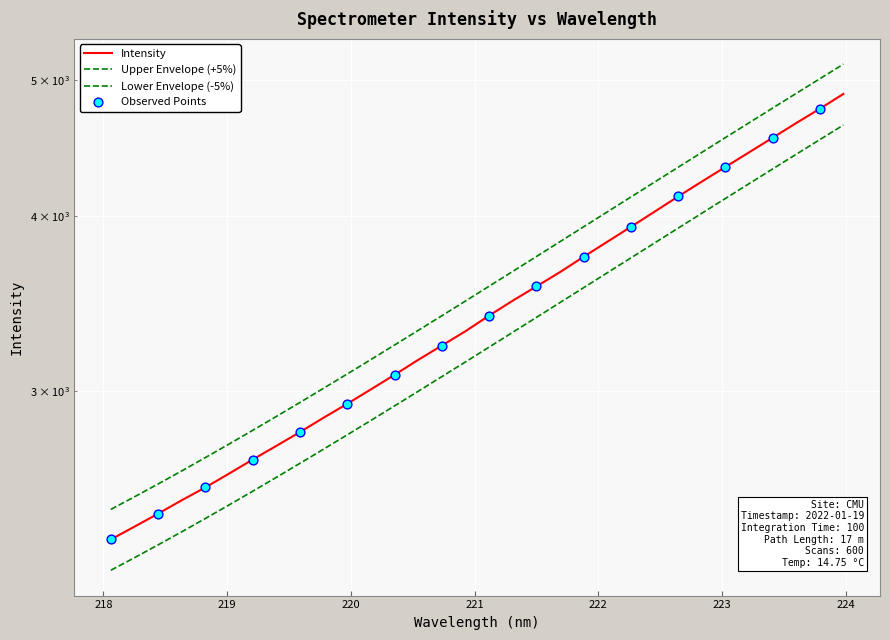

What is the ratio of the value at 221.4993 to the value at 219.9712?

1.2